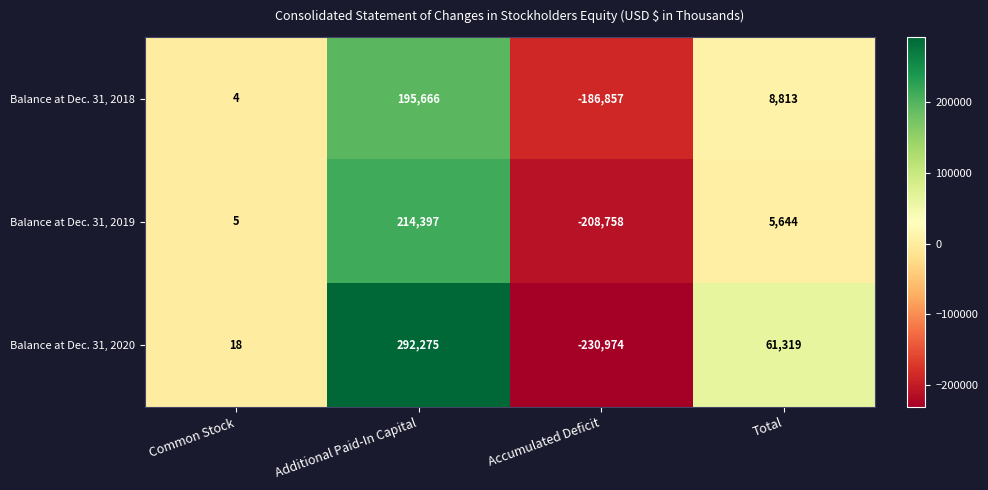

At which label does Balance at Dec. 31, 2019 first exceed 5644?

Additional Paid-In Capital